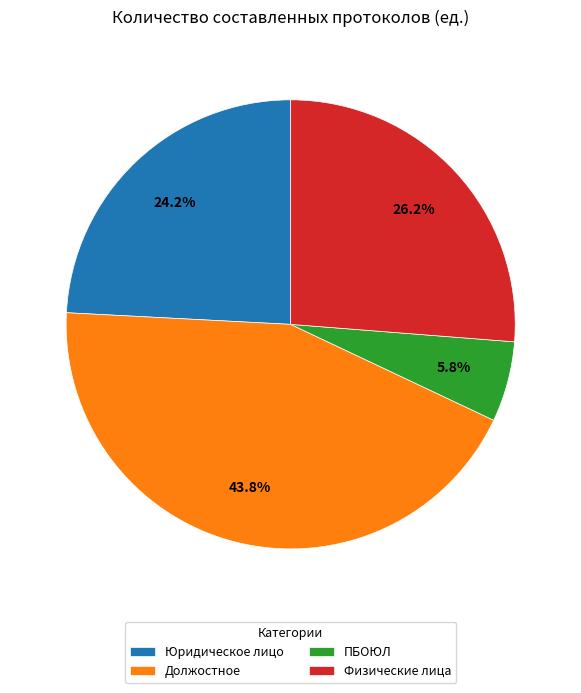

What is the largest slice in the pie chart?

Должостное